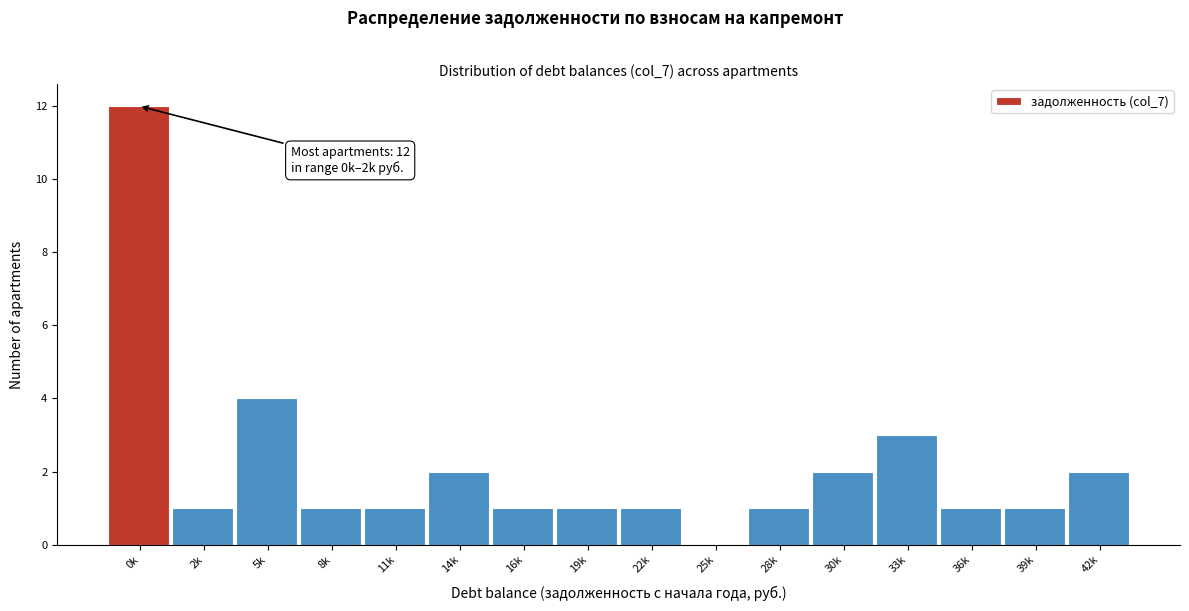

Reading left to right, transcribe all the data shown in this chart.

0k=12	2k=1	5k=4	8k=1	11k=1	14k=2	16k=1	19k=1	22k=1	25k=0	28k=1	30k=2	33k=3	36k=1	39k=1	42k=2